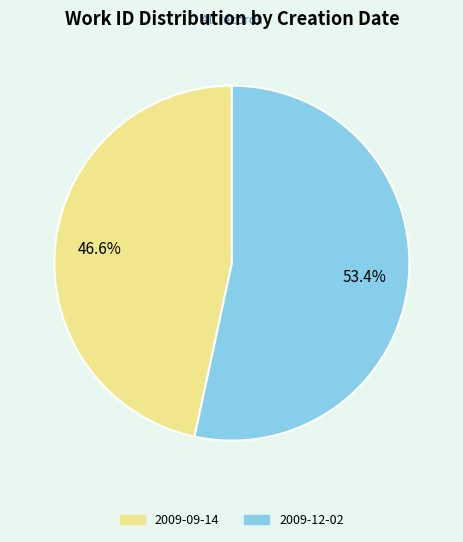

Which slice represents more than half of the pie?

2009-12-02